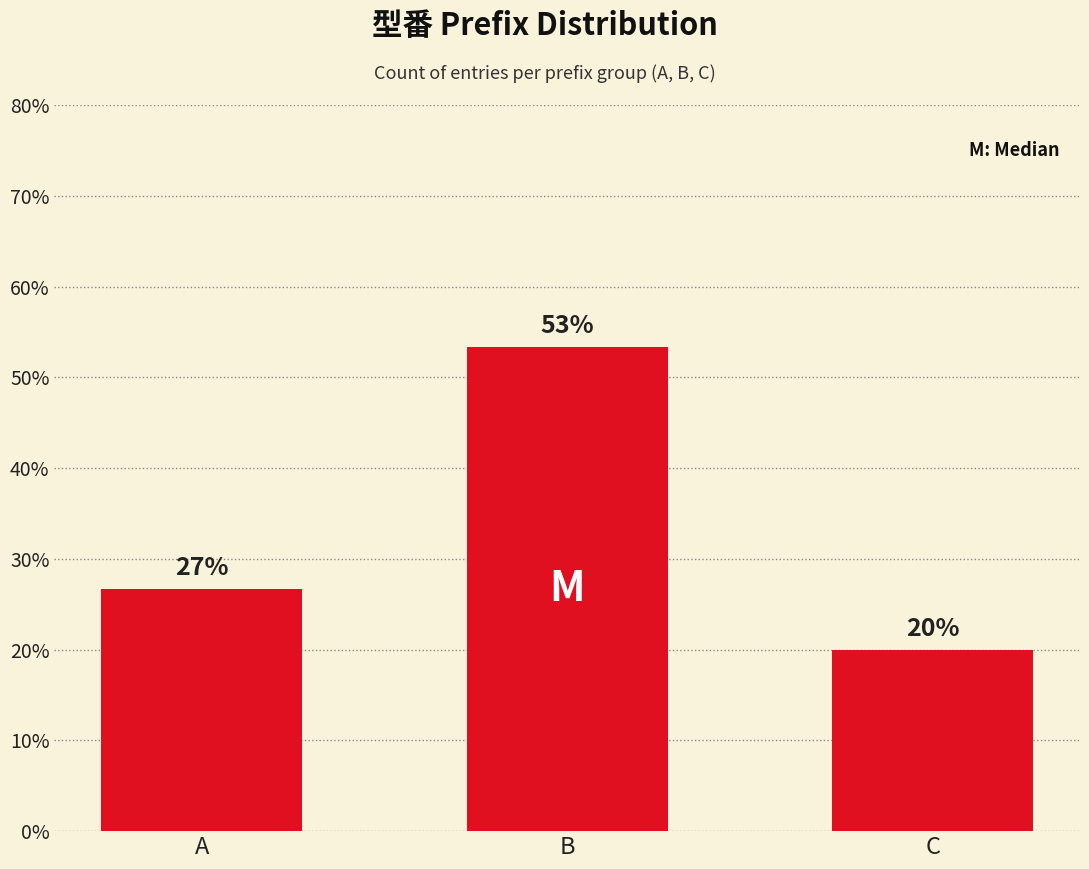

True or false: the data shows 38.3 at A.

False